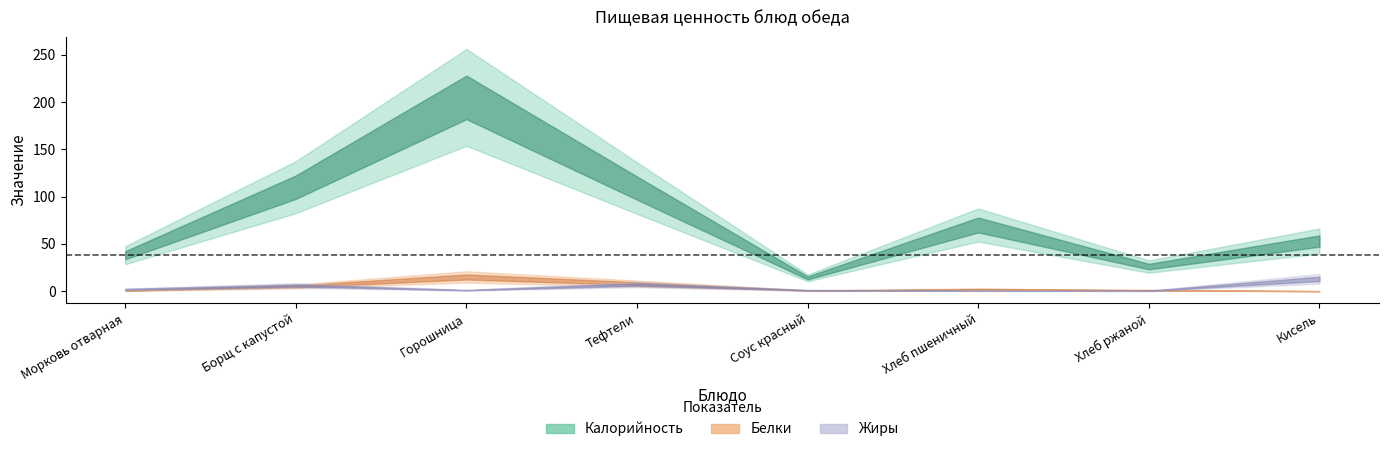

Reading right to left, list all the values displayed in this chart.

Калорийность: Кисель=53.0	Хлеб ржаной=26.0	Хлеб пшеничный=70.0	Соус красный=14.0	Тефтели=109.0	Горошница=205.0	Борщ с капустой=110.0	Морковь отварная=38.0
Белки: Кисель=0.0	Хлеб ржаной=1.0	Хлеб пшеничный=2.0	Соус красный=0.6	Тефтели=8.0	Горошница=15.0	Борщ с капустой=5.0	Морковь отварная=0.5
Жиры: Кисель=13.0	Хлеб ржаной=0.4	Хлеб пшеничный=0.3	Соус красный=1.0	Тефтели=7.0	Горошница=1.0	Борщ с капустой=6.0	Морковь отварная=2.0